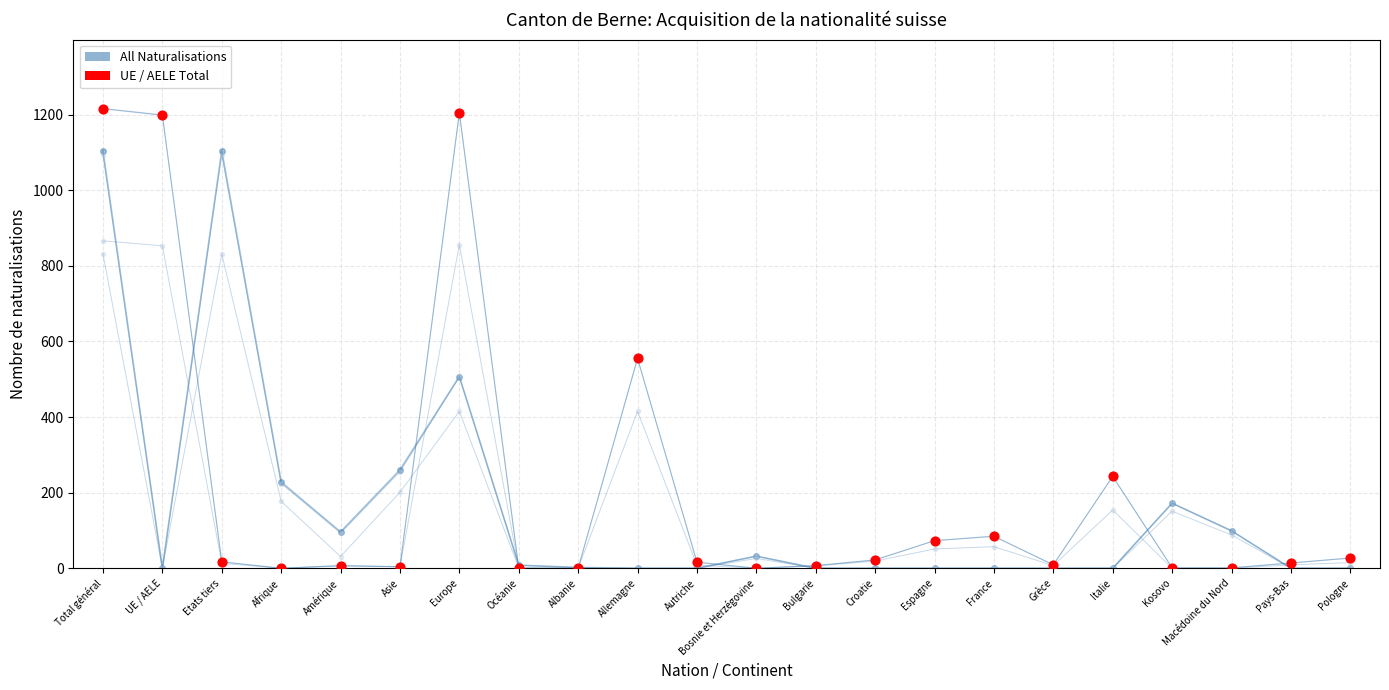

Which series has the largest total across all categories?

UE/AELE Total